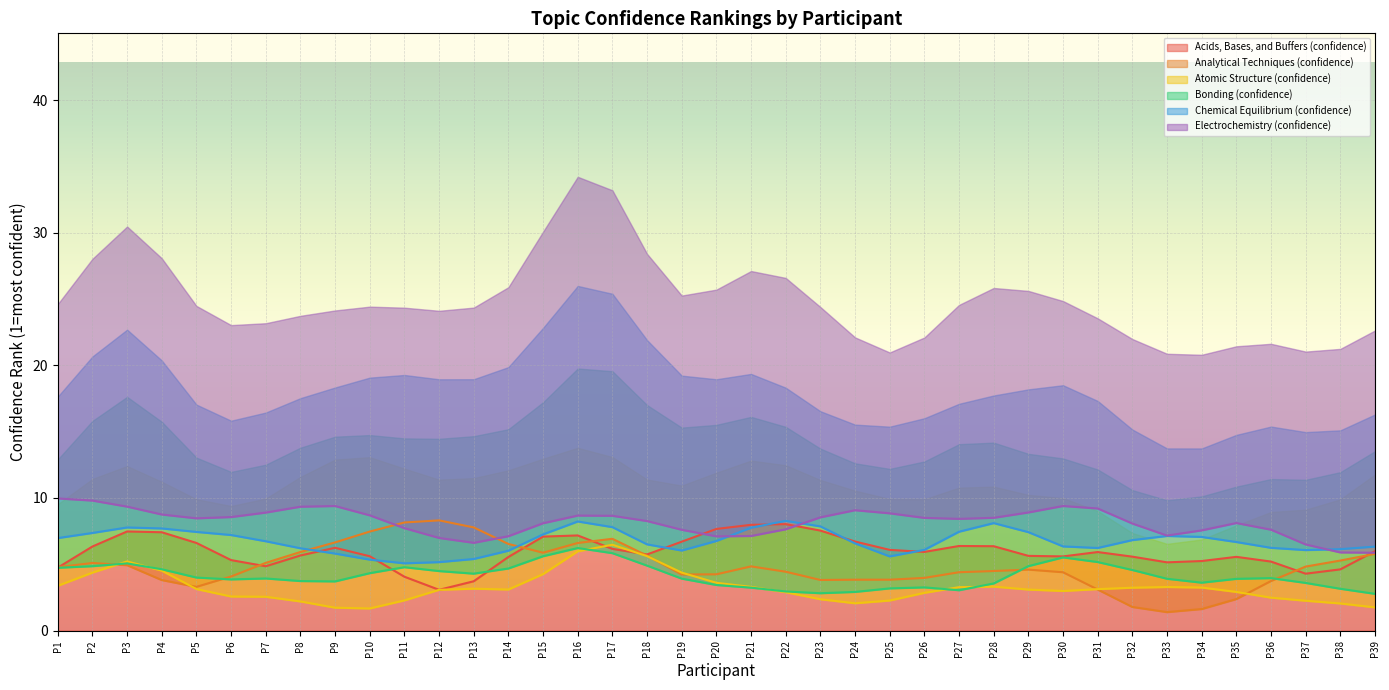

Is it true that Acids, Bases, and Buffers (confidence) equals 6.1 at P25?

True